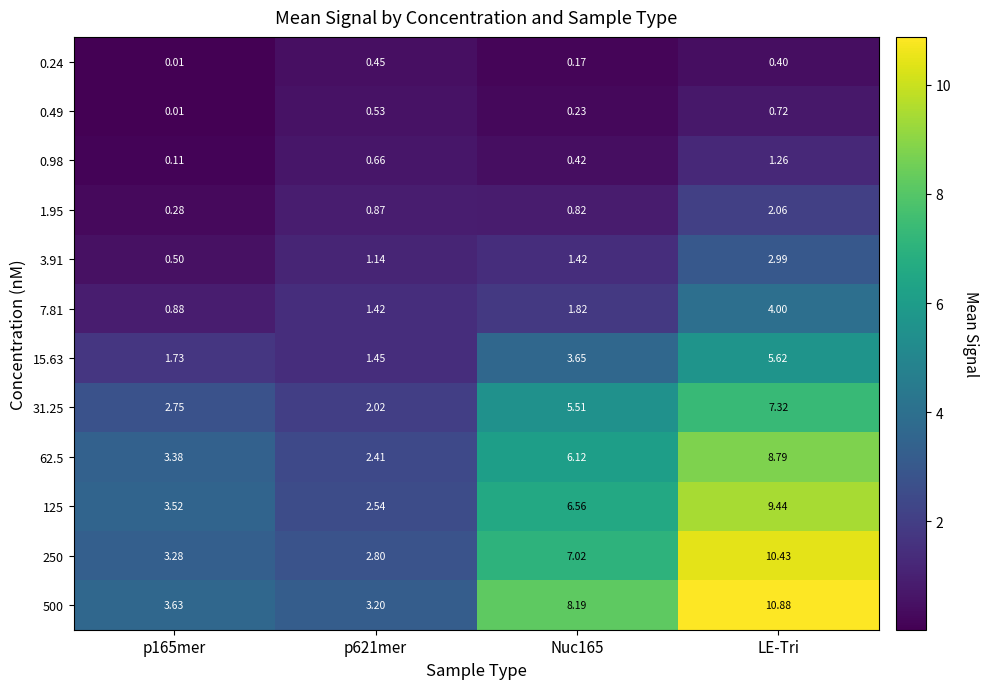

Which series has the widest spread of values?

500